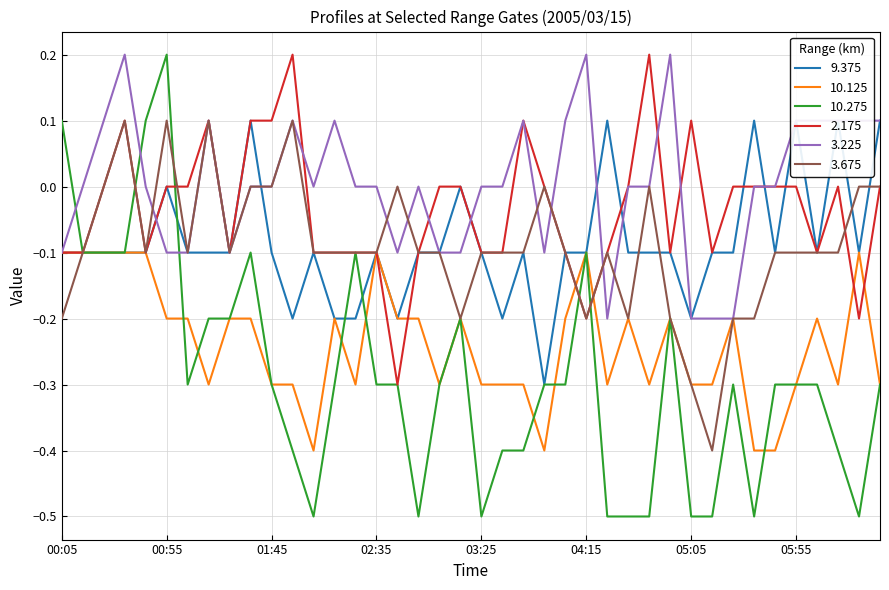

How many series are shown in this chart?

6